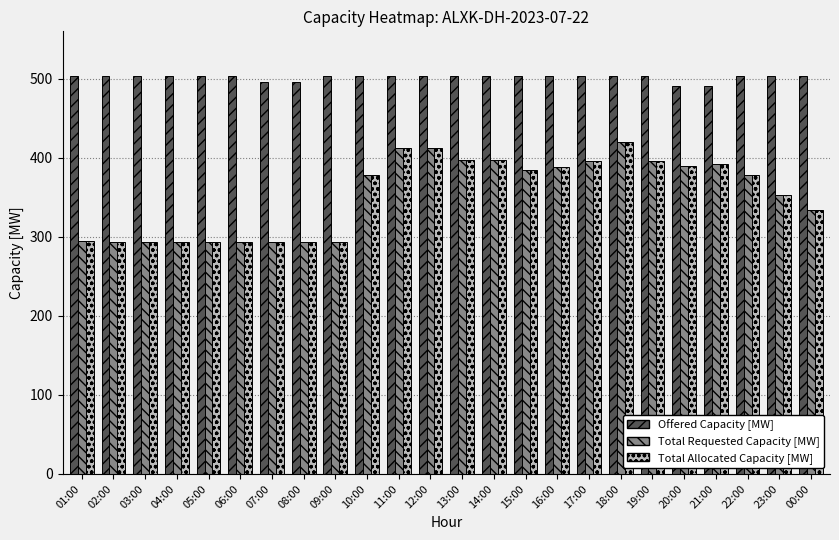

How many data points in Offered Capacity [MW] are less than 504?

4